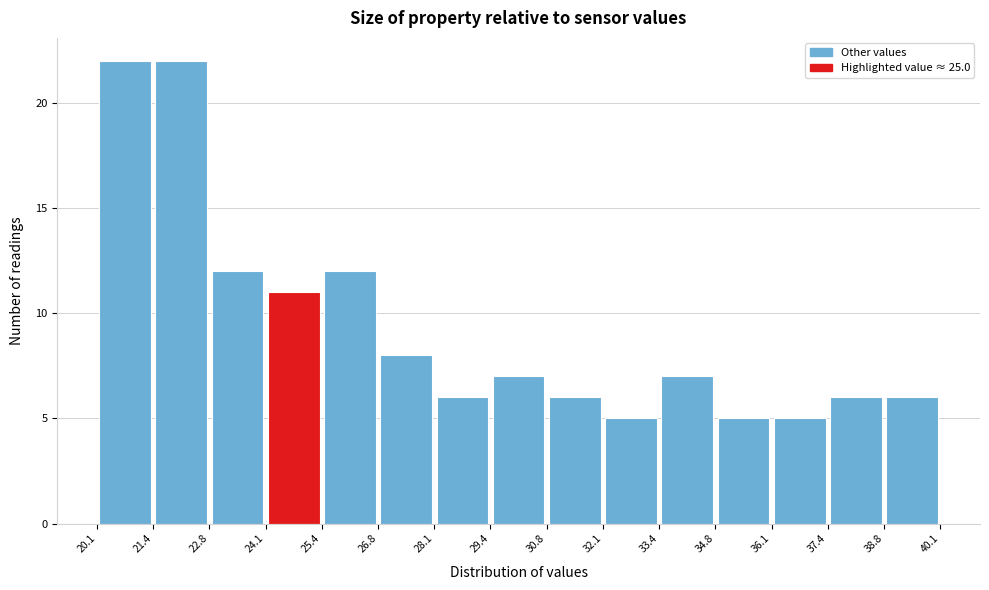

Reading left to right, transcribe this chart: for each bar, give the range it covers on the x-axis and its height. The values are not printed on the chart, so give them approximately, as read against the axis.

20.1 to 21.4: 22
21.4 to 22.8: 22
22.8 to 24.1: 12
24.1 to 25.4: 11
25.4 to 26.8: 12
26.8 to 28.1: 8
28.1 to 29.4: 6
29.4 to 30.8: 7
30.8 to 32.1: 6
32.1 to 33.4: 5
33.4 to 34.8: 7
34.8 to 36.1: 5
36.1 to 37.4: 5
37.4 to 38.8: 6
38.8 to 40.1: 6